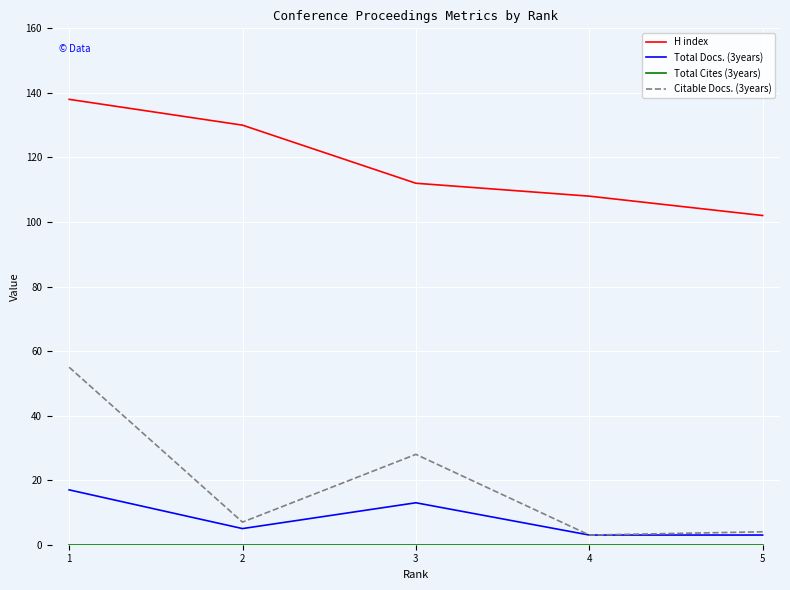

Which series has the largest total across all categories?

H index